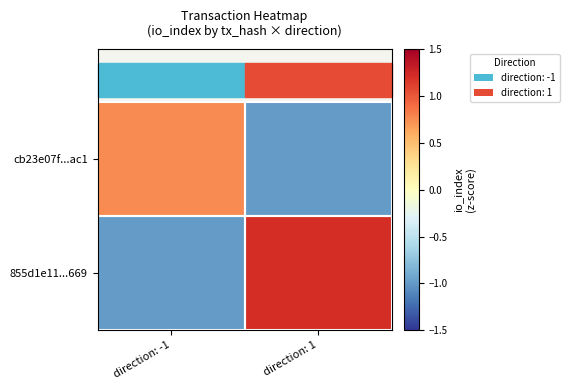

List the series in order of their overall mean, lowest first.

cb23e07f...ac1, 855d1e11...669